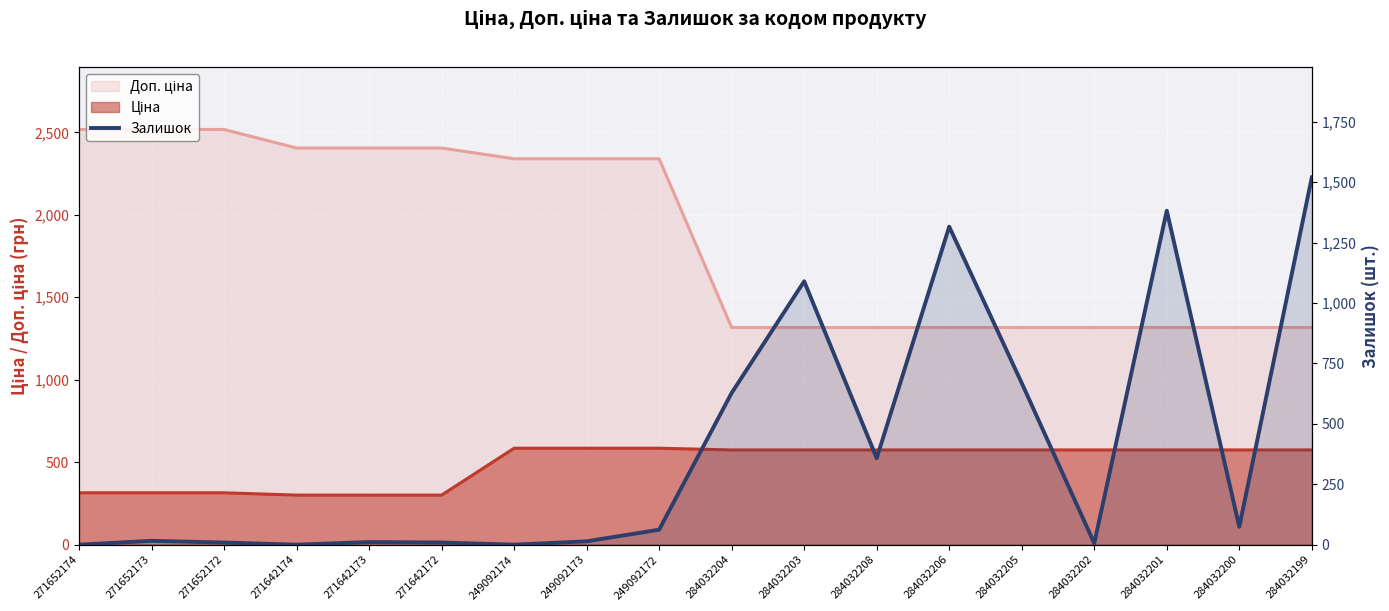

Is it true that the value at 271652173 is 11?

False